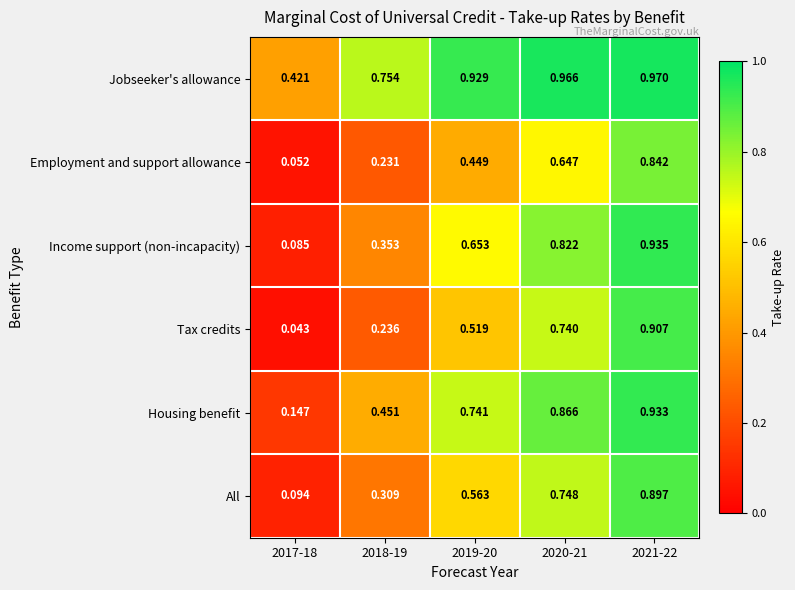

Rank the series at 2019-20 from highest to lowest value.

Jobseeker's allowance, Housing benefit, Income support (non-incapacity), All, Tax credits, Employment and support allowance